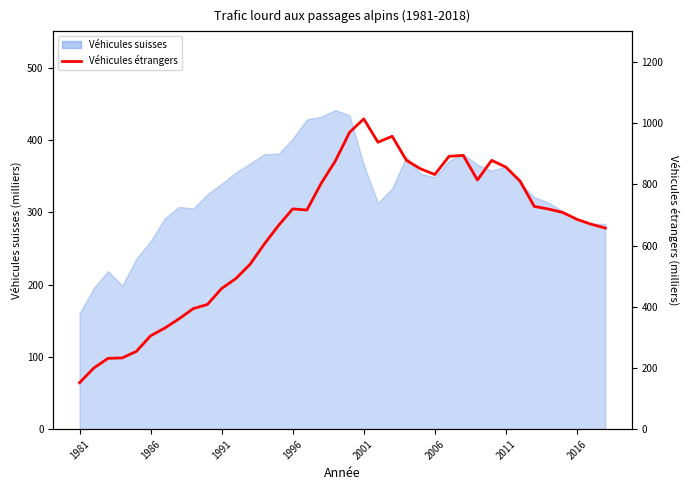

What is the change in value from 13 to 36?

+64.9